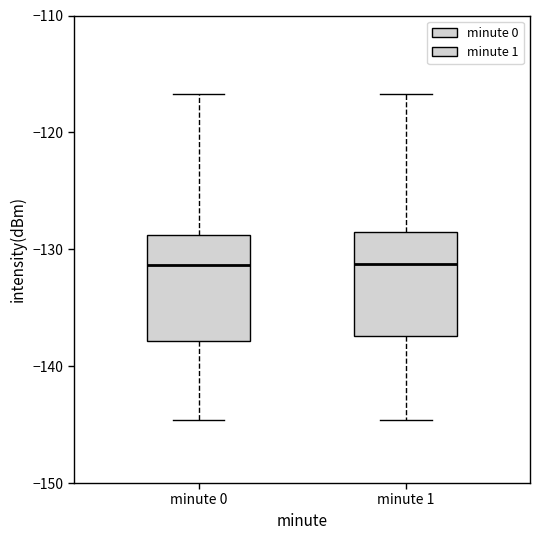

Reading left to right, read every box against the y-axis: the position of its median line, the range the box covers, and the ends of its whiskers. The values are not printed on the chart, so give them approximately, as read against the axis.

minute 0: median -131, box -138 to -129, whiskers -145 to -117
minute 1: median -131, box -137 to -129, whiskers -145 to -117